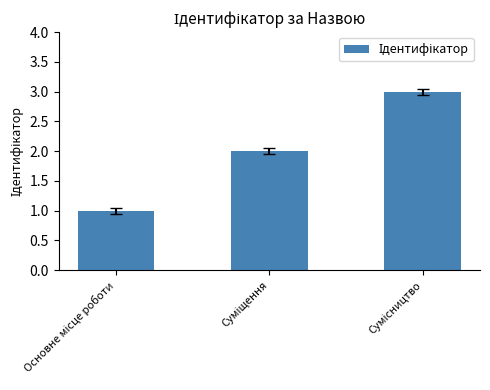

What is the maximum value shown in the chart?

3